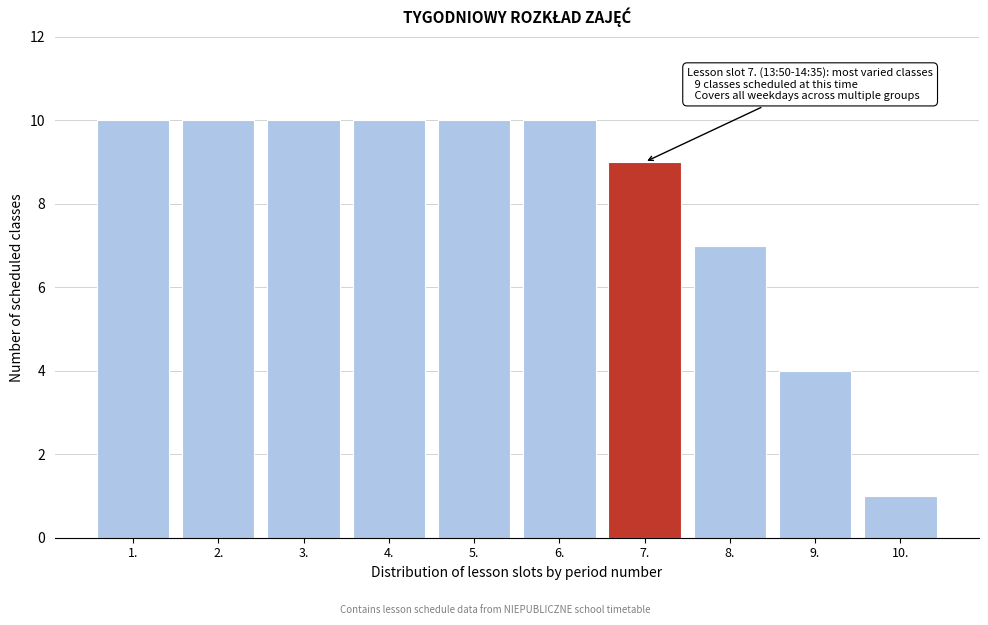

Reading left to right, what are all the values shown in this chart?

10	10	10	10	10	10	9	7	4	1